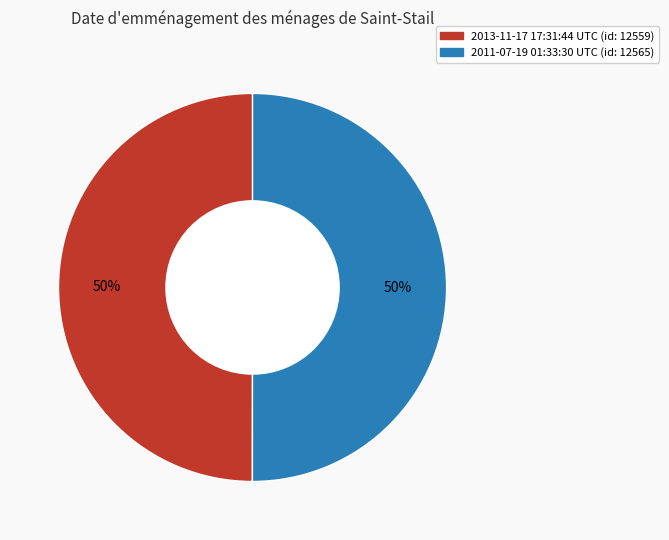

True or false: 2013-11-17 17:31:44 UTC accounts for 50% of the total.

True